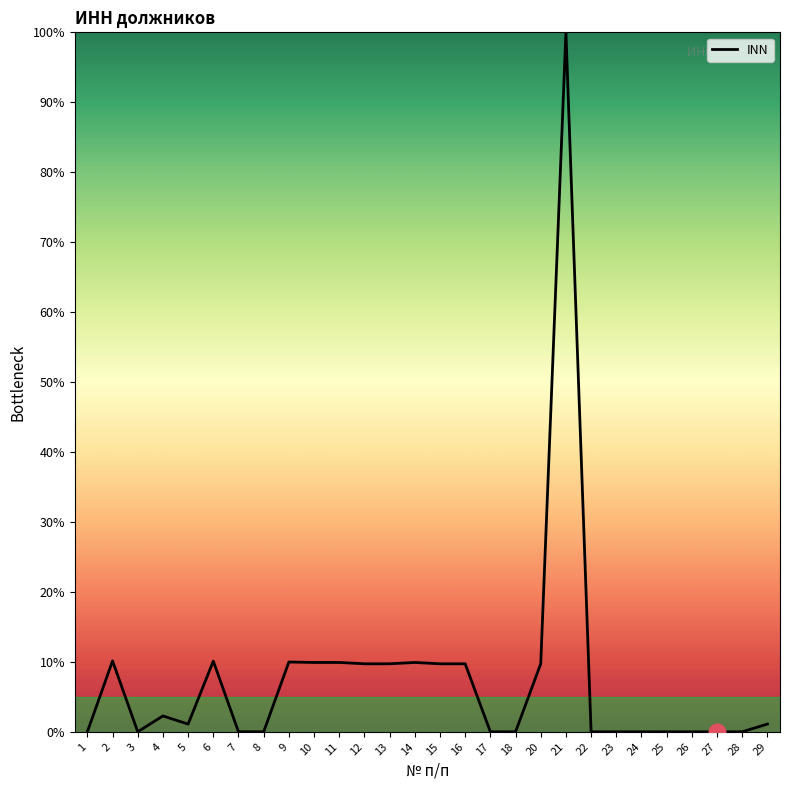

What is the ratio of the value at 2 to the value at 4?

4.5